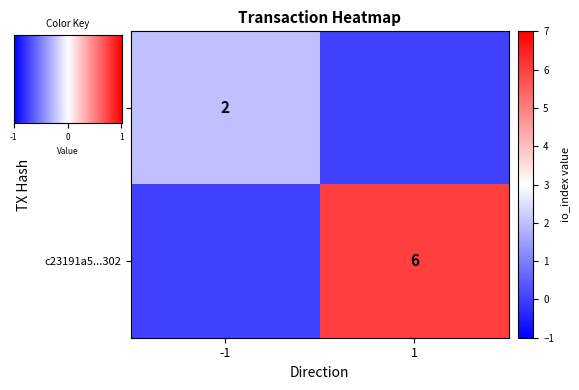

The c23191a5...302 series shows 6 at 1. True or false?

True